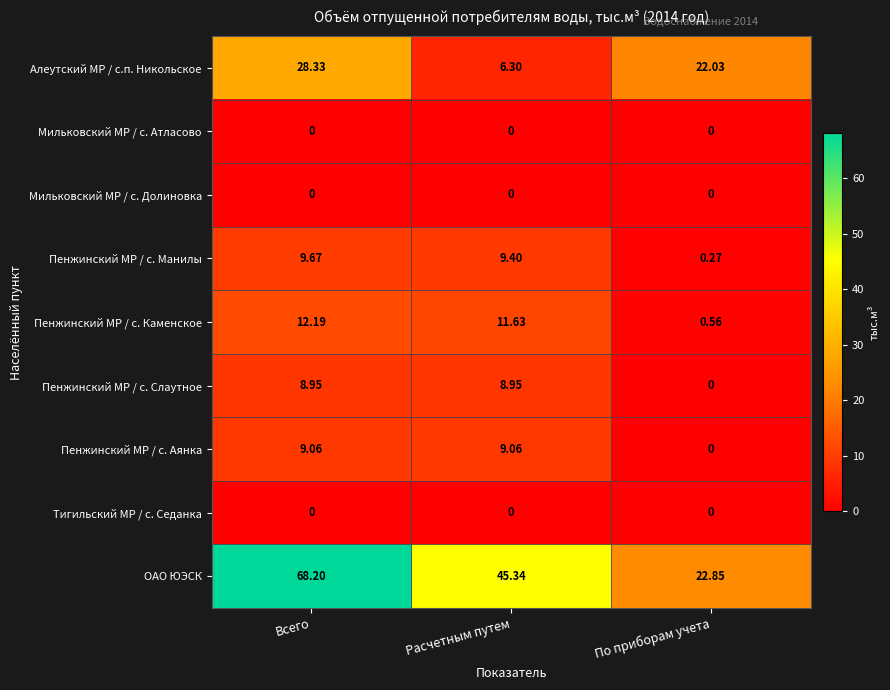

Which series has the largest total across all categories?

ОАО ЮЭСК